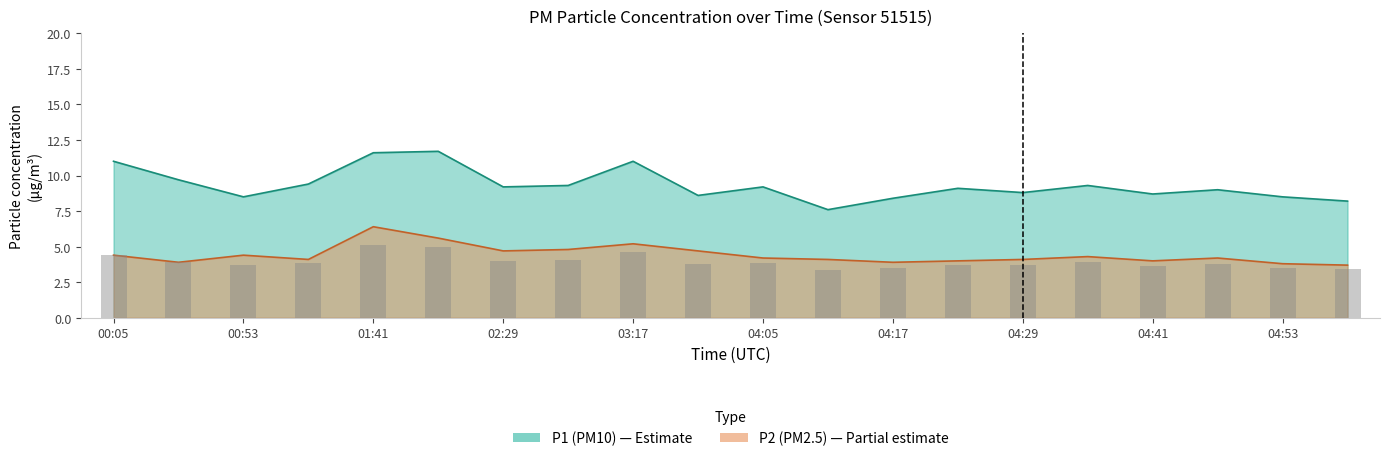

What is the label of the 2nd bar from the left?

00:29